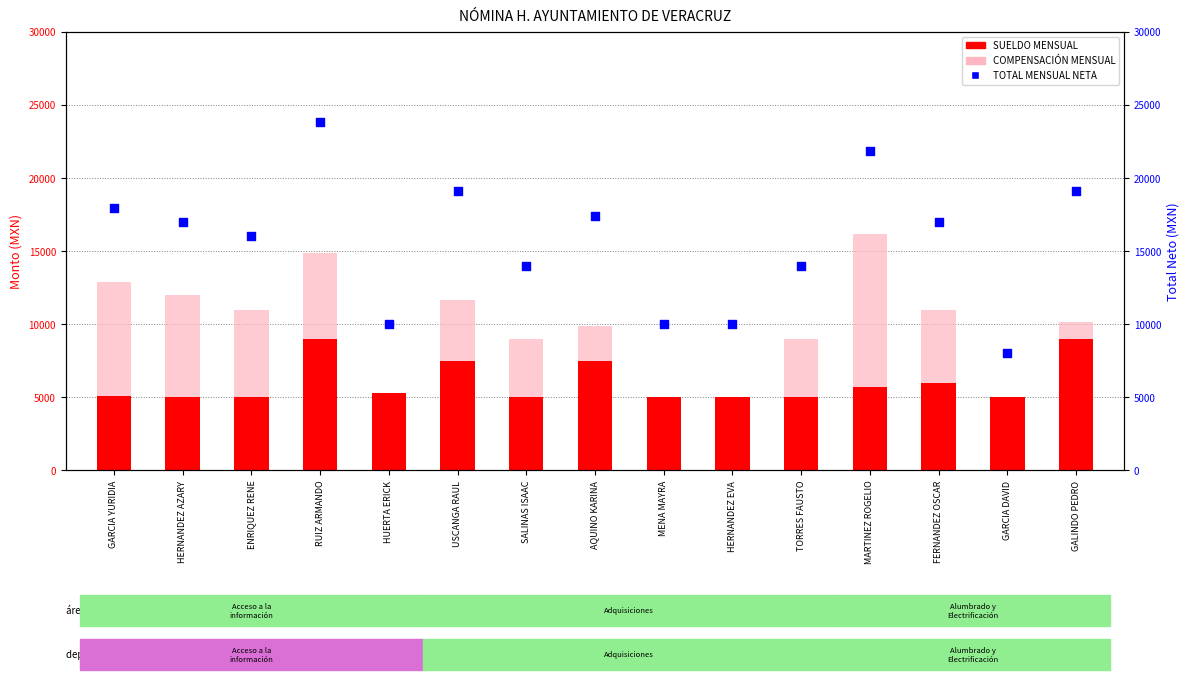

At which category is the sum across all series the highest?

RUIZ ARMANDO